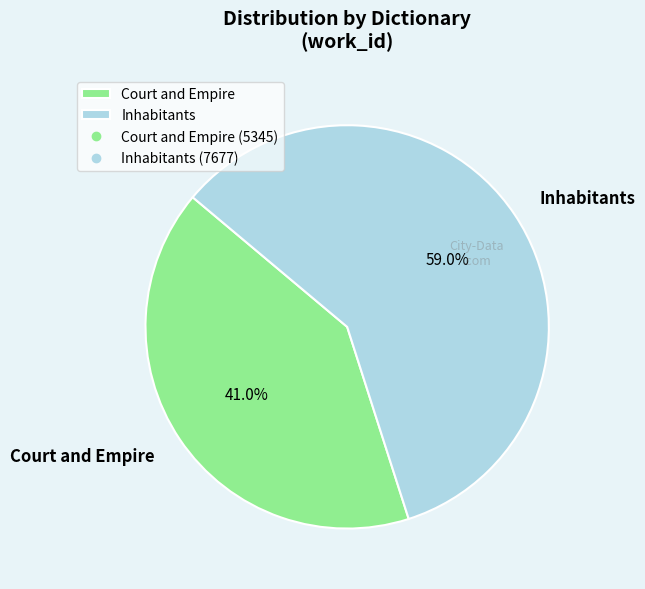

To the nearest percent, what portion does Inhabitants represent?

59%